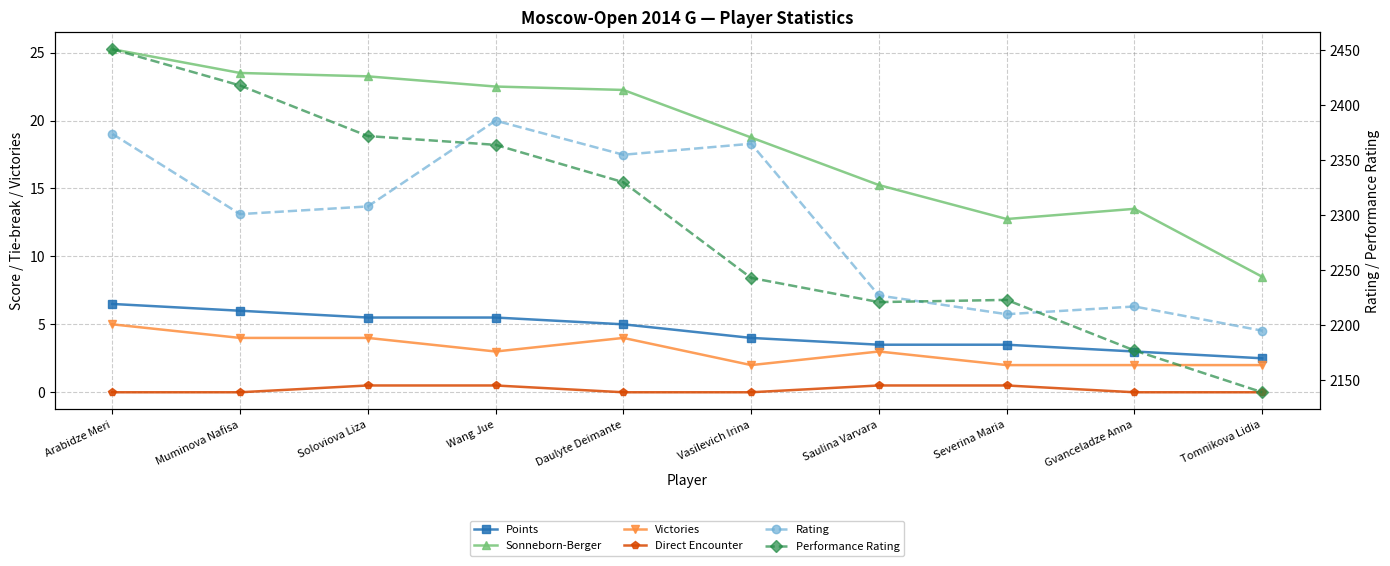

Which series changed the most between Soloviova Liza and Tomnikova Lidia?

Performance Rating